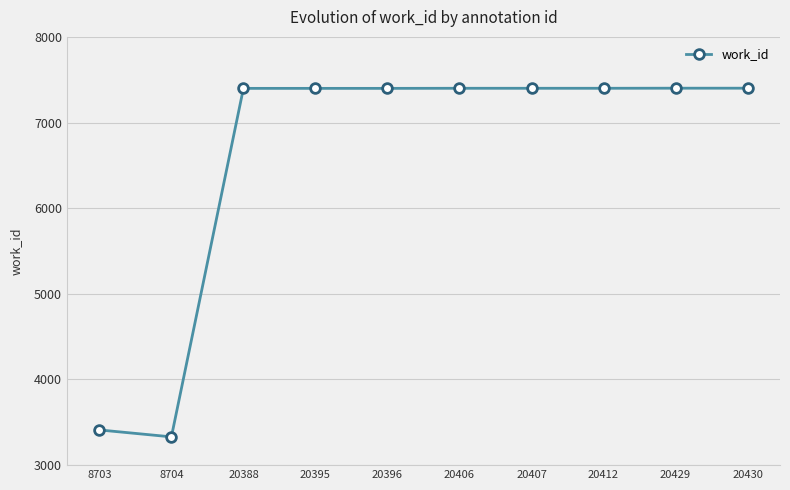

At which category does the data reach its first local valley?

8704